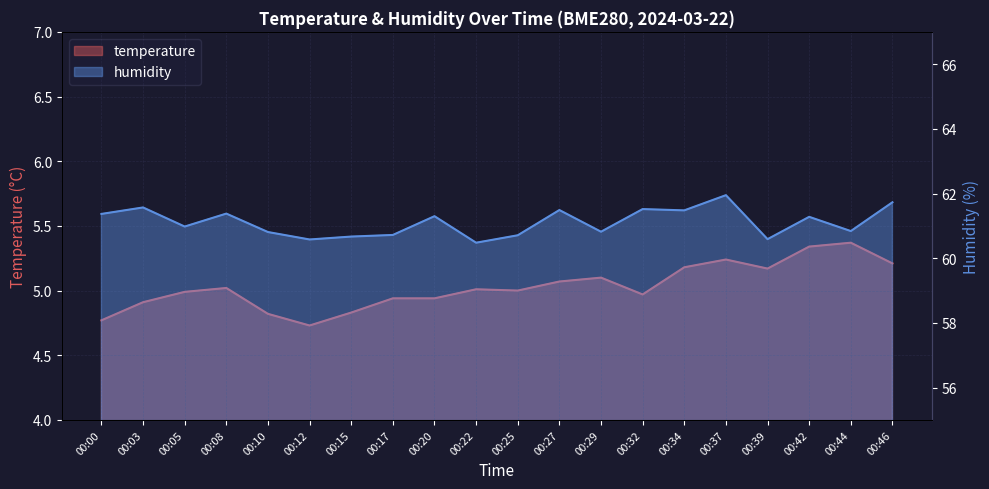

What is the total value across all series at 00:00?

66.1